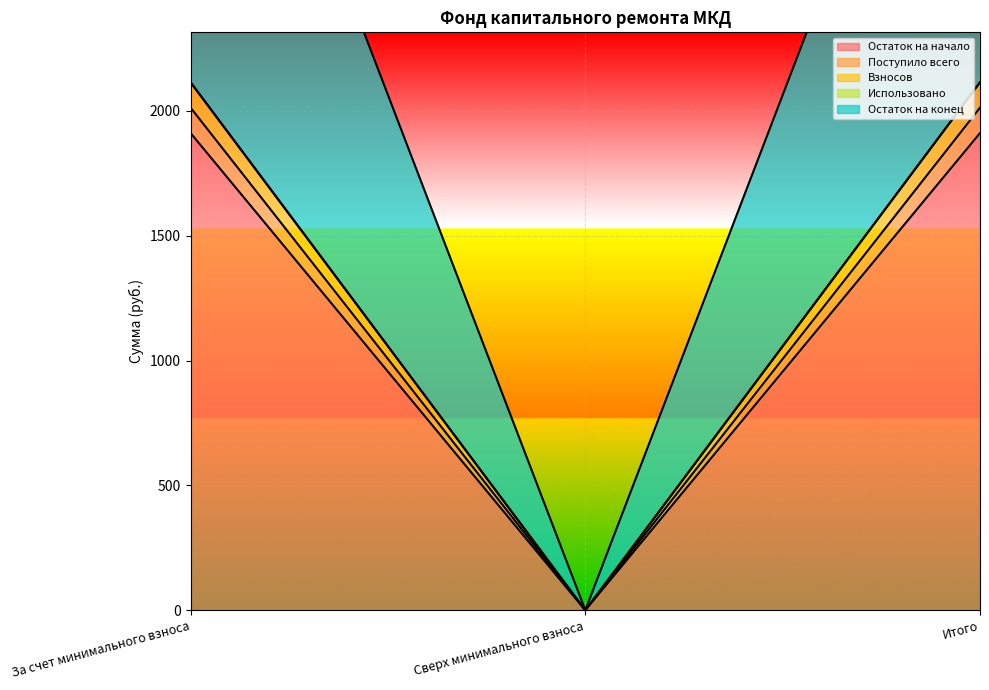

Which category has the lowest value across all series?

Сверх минимального взноса